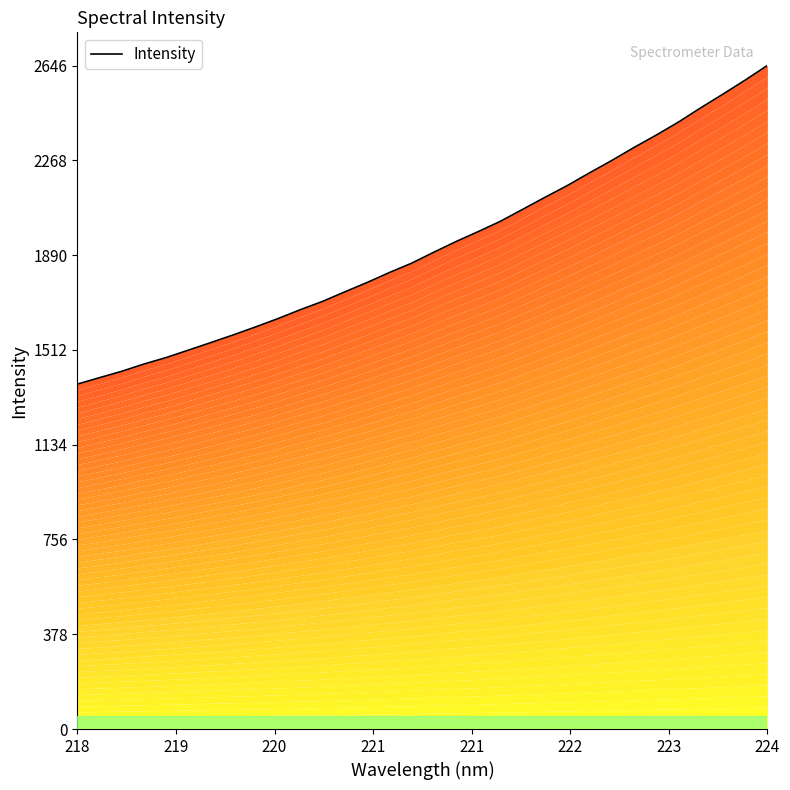

The value at 17 is 2962.4. True or false?

False